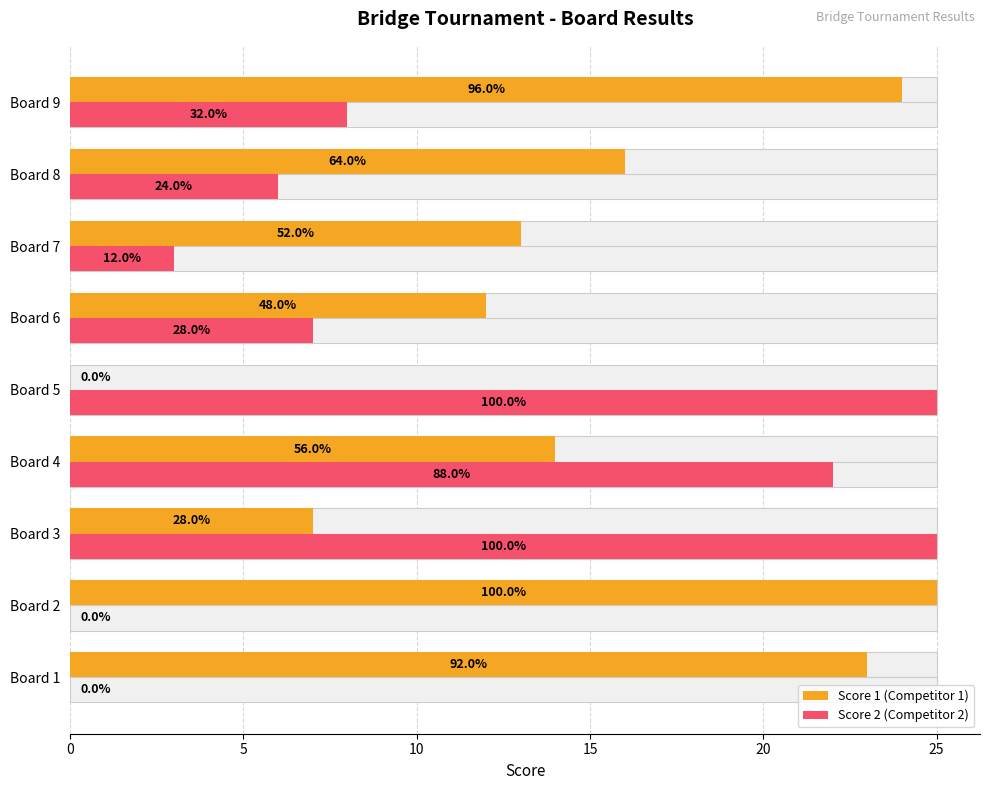

Reading right to left, extract all data points from this chart.

Score 1 (Competitor 1): 24	16	13	12	0	14	7	25	23
Score 2 (Competitor 2): 8	6	3	7	25	22	25	0	0